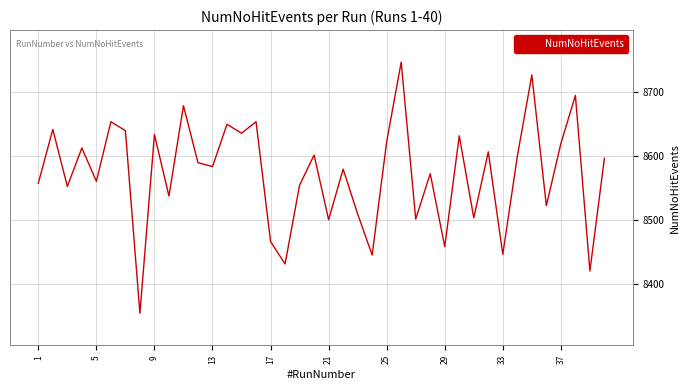

How many series are shown in this chart?

1